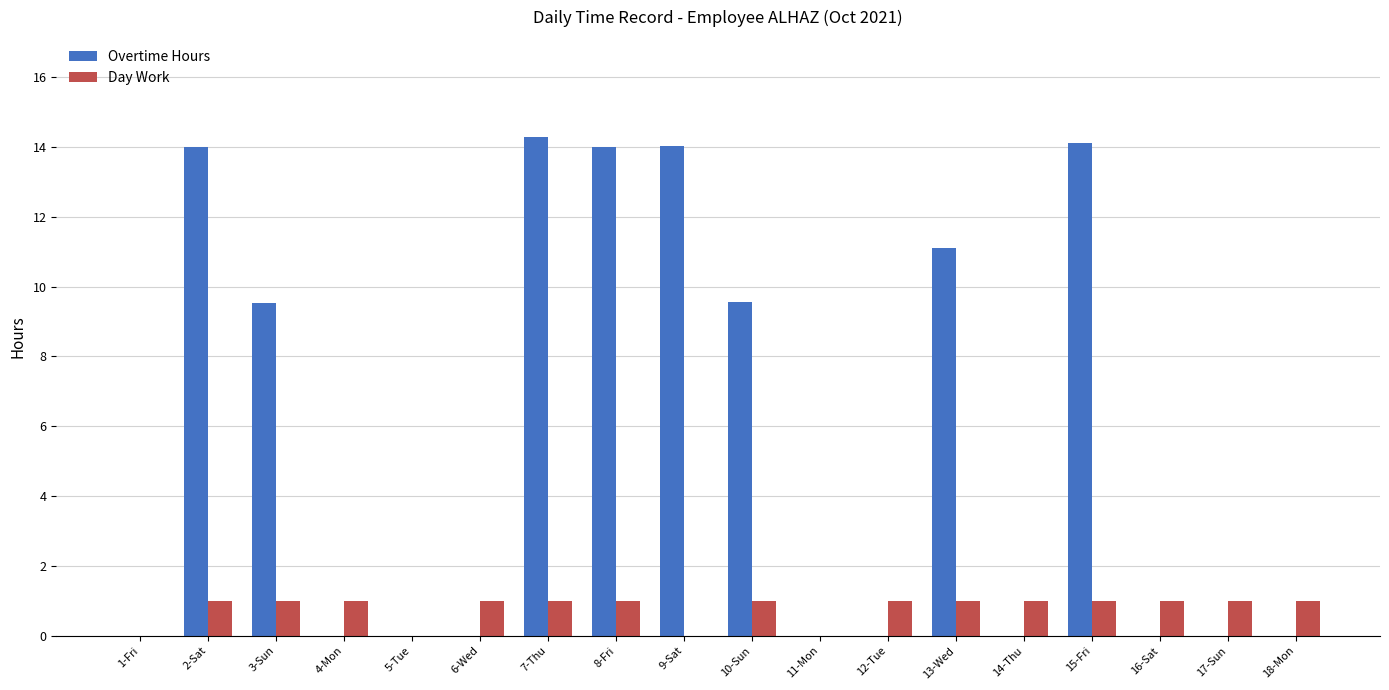

What is the maximum value shown in the chart?

14.3